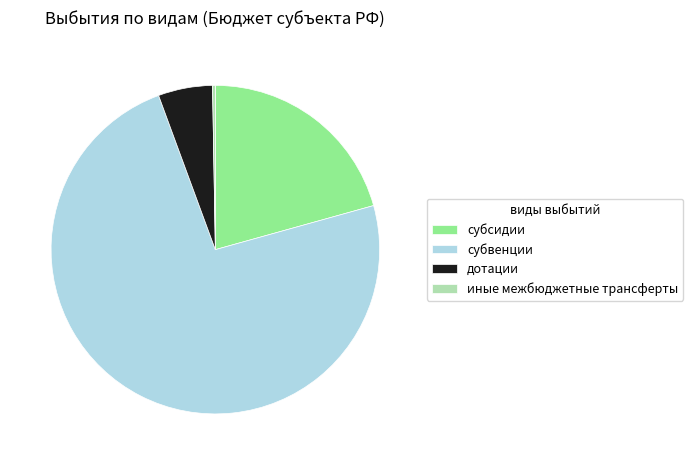

Is there a majority slice in this chart?

Yes